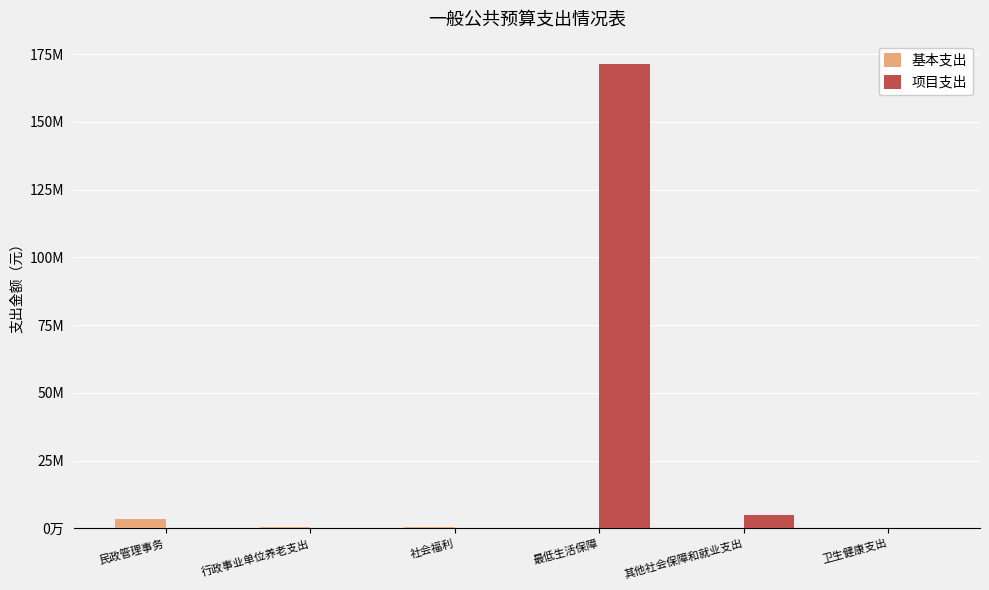

Between 其他社会保障和就业支出 and 行政事业单位养老支出, which is larger?

行政事业单位养老支出